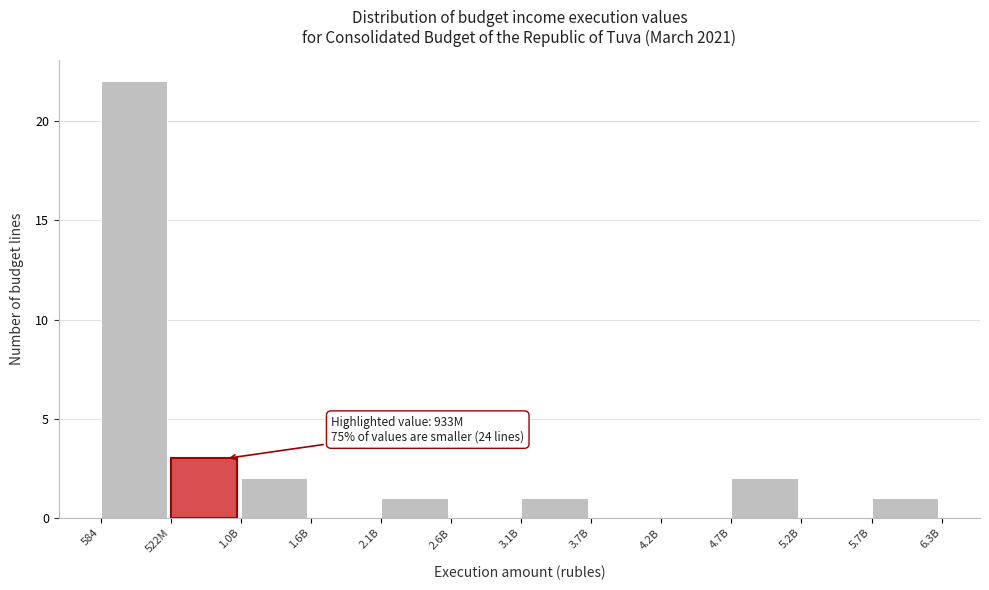

Reading right to left, extract all data points from this chart.

5.7B=1	5.2B=0	4.7B=2	4.2B=0	3.7B=0	3.1B=1	2.6B=0	2.1B=1	1.6B=0	1.0B=2	522M=3	584=22